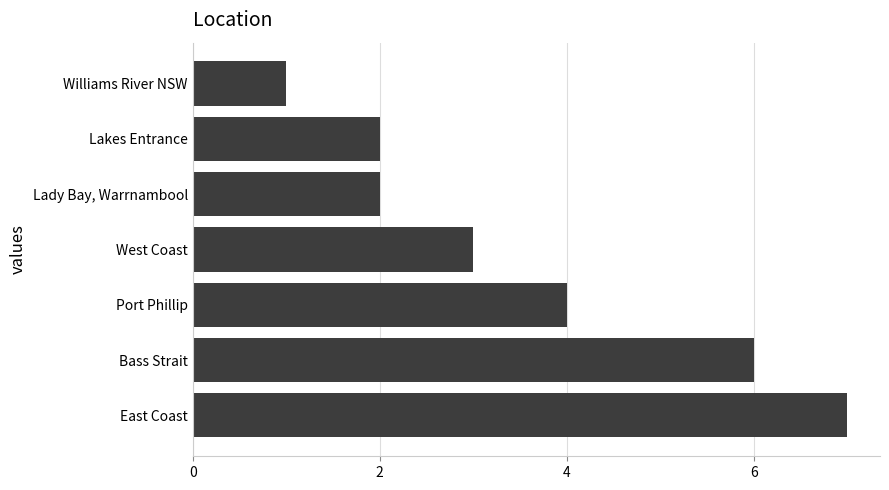

At which category does the chart reach its peak across all series?

East Coast